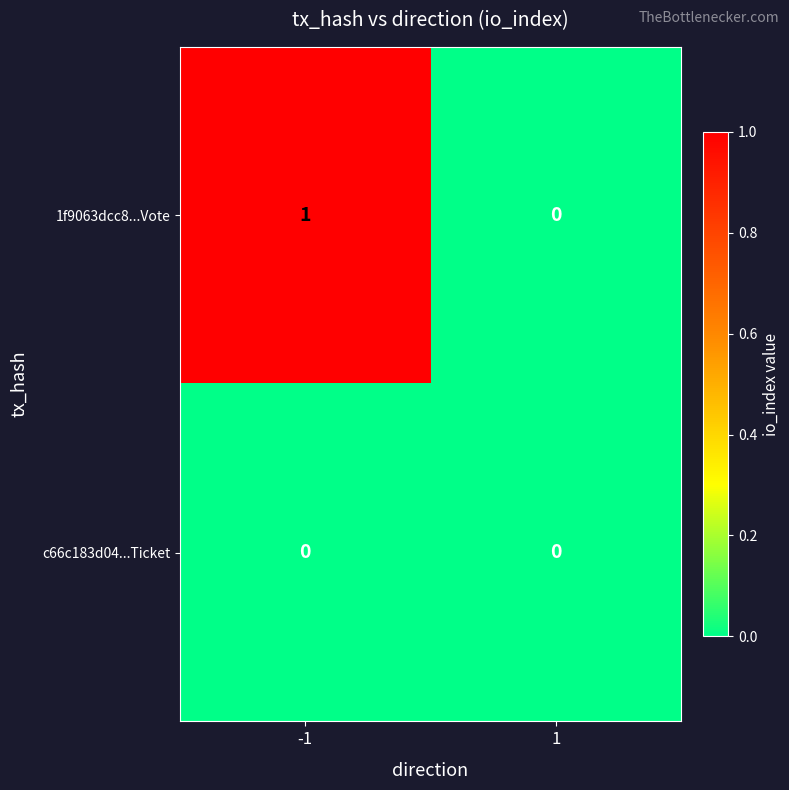

How many data points does each series have?

2